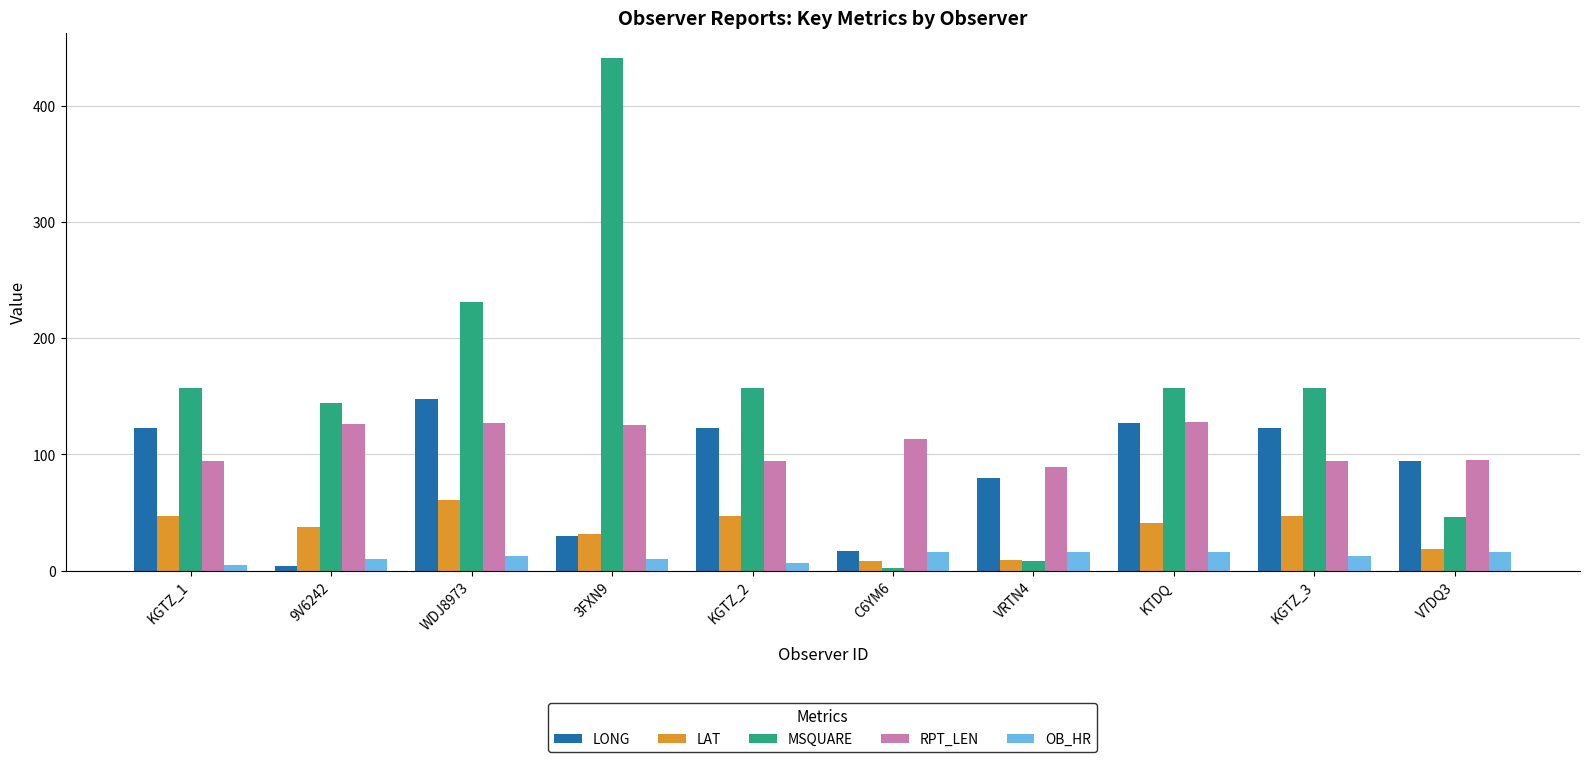

What are all the series names shown in the legend?

LONG, LAT, MSQUARE, RPT_LEN, OB_HR